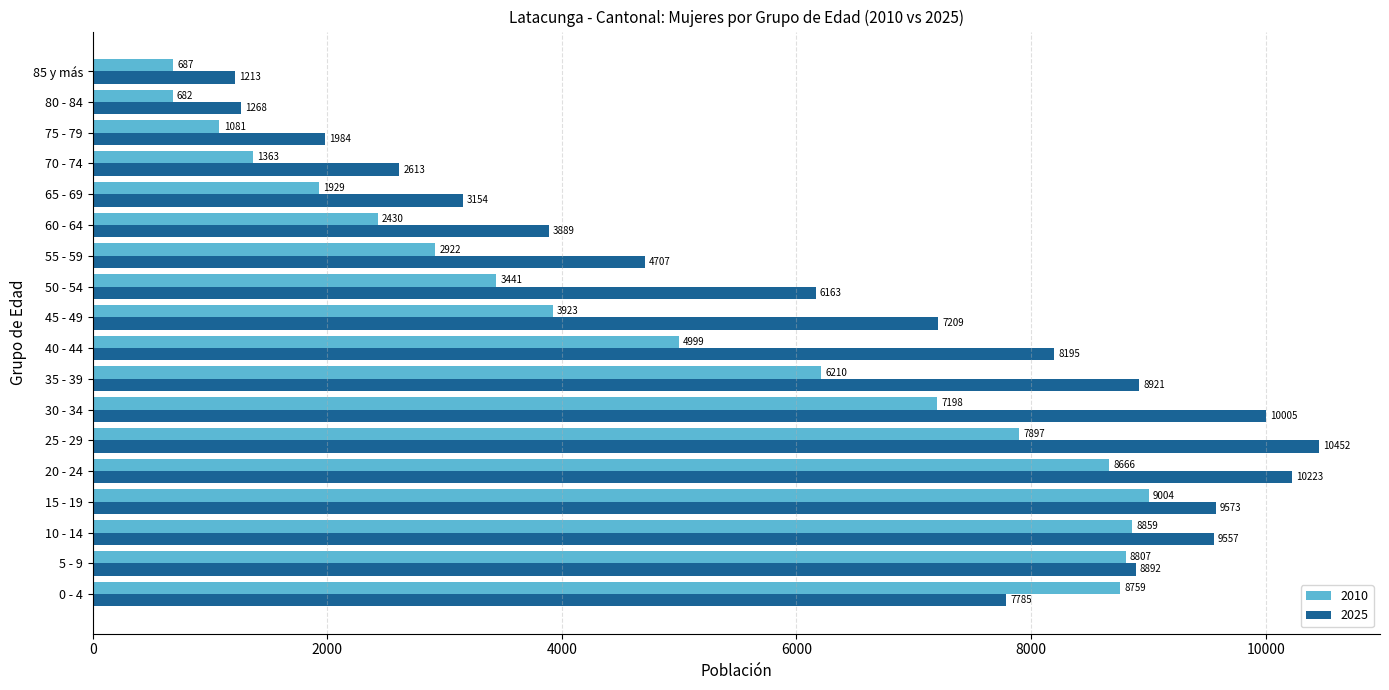

Rank the series by their average value, from highest to lowest.

2025, 2010